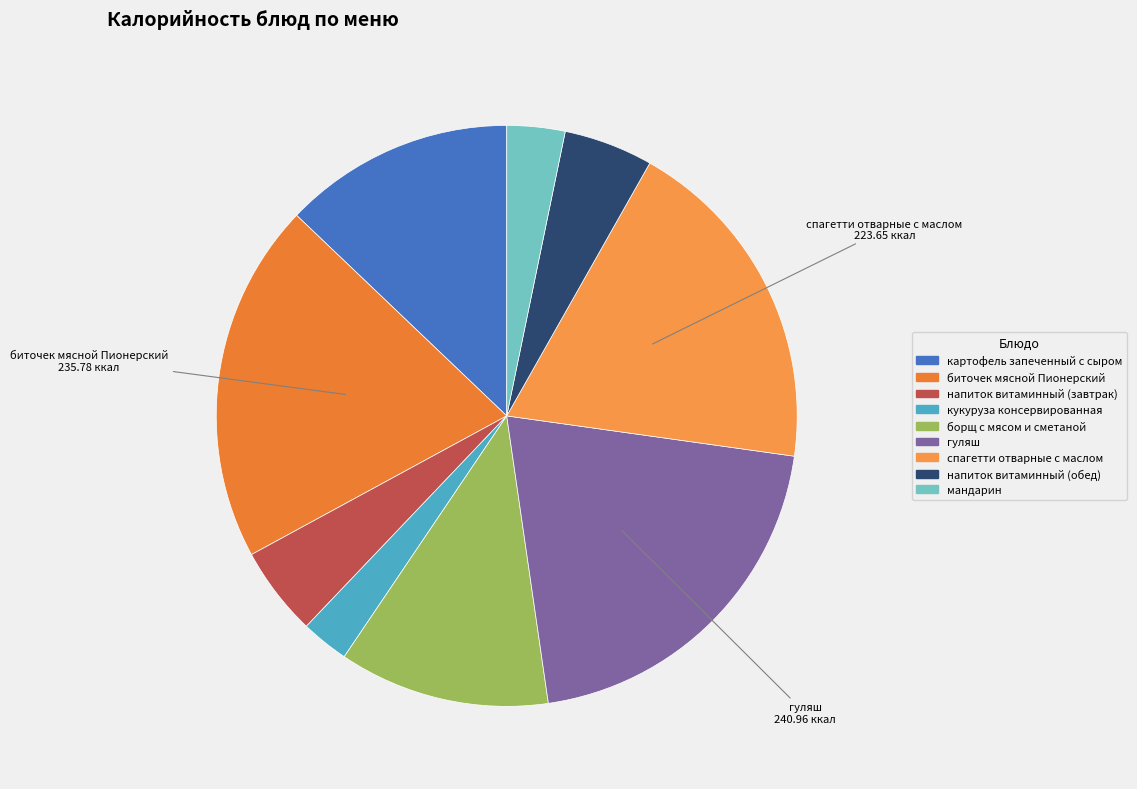

To the nearest percent, what is the combined percentage of кукуруза консервированная and биточек мясной Пионерский?

23%